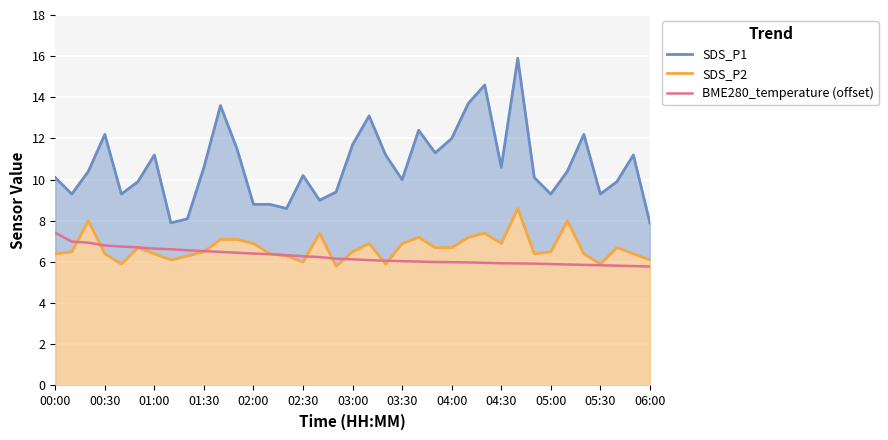

The BME280_temperature (offset) series shows 6.7 at 01:00. True or false?

True